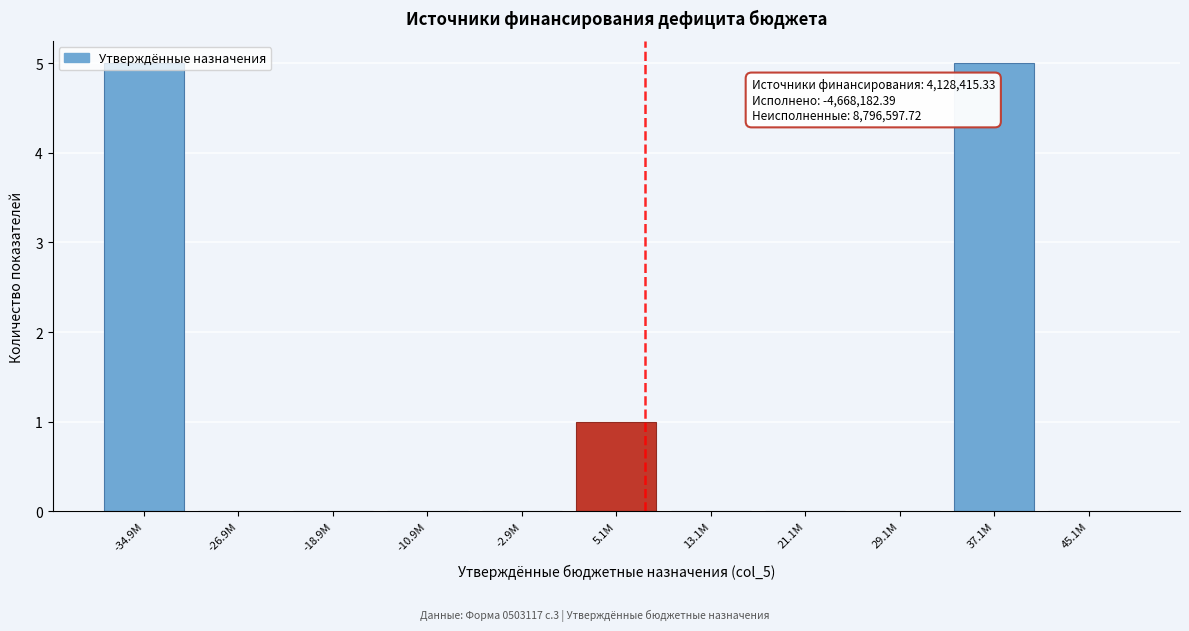

What is the sum of all values?

11